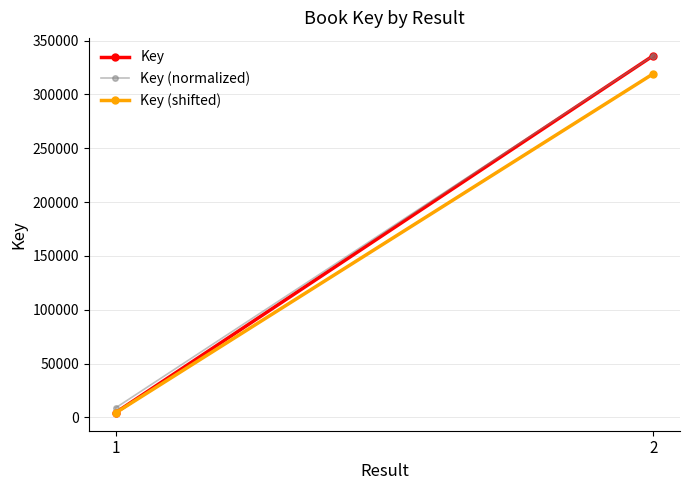

What is the value of the Key (shifted) point at the 2nd from the left?

319096.5